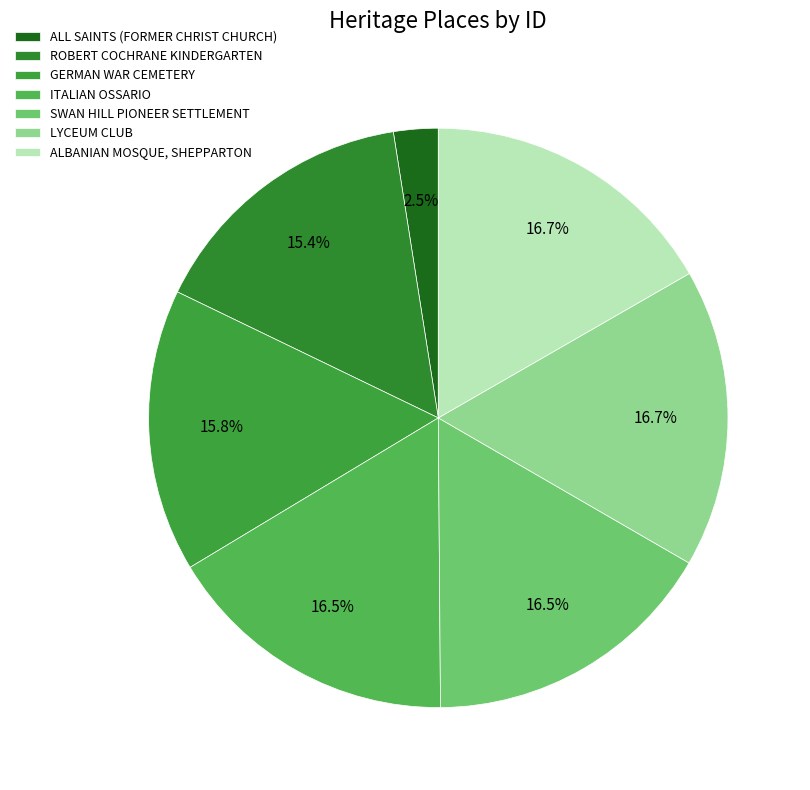

How many slices are in this pie chart?

7